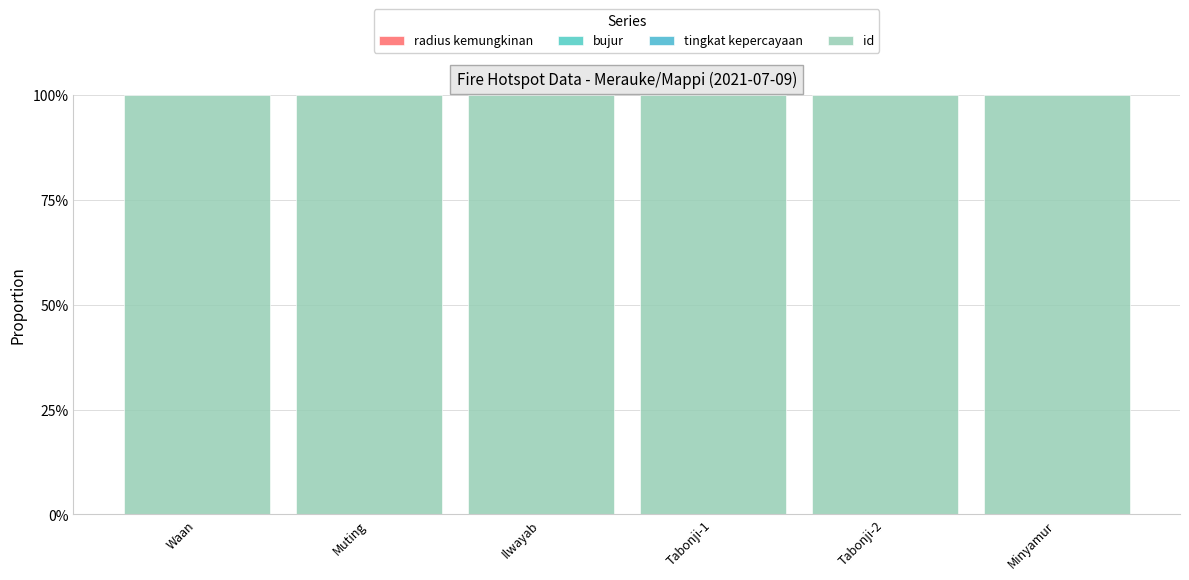

How many radius kemungkinan values are between 0 and 1?

6